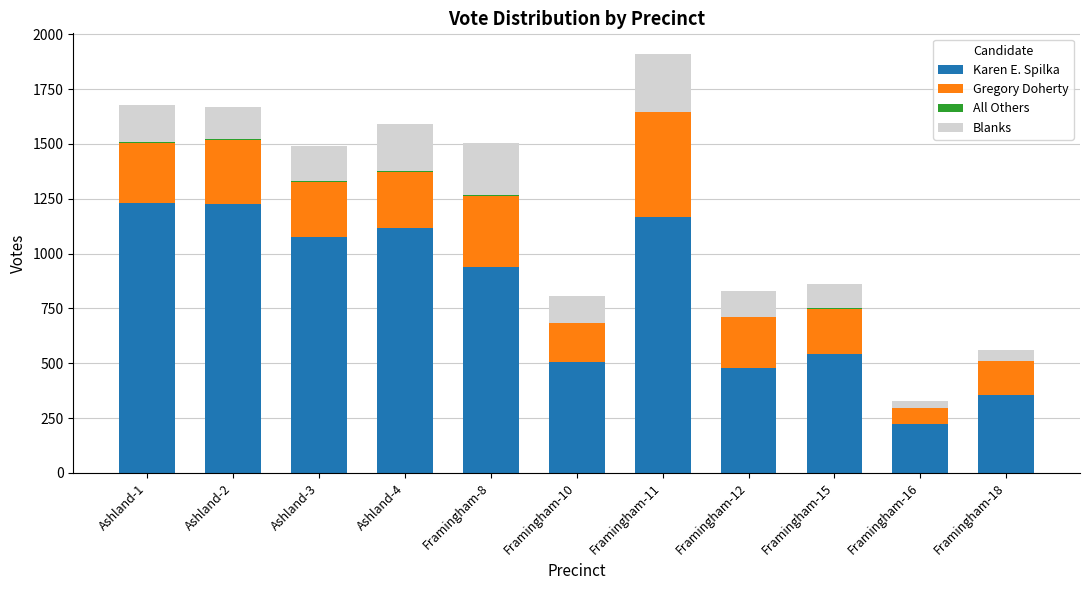

What is the maximum value for Karen E. Spilka?

1233